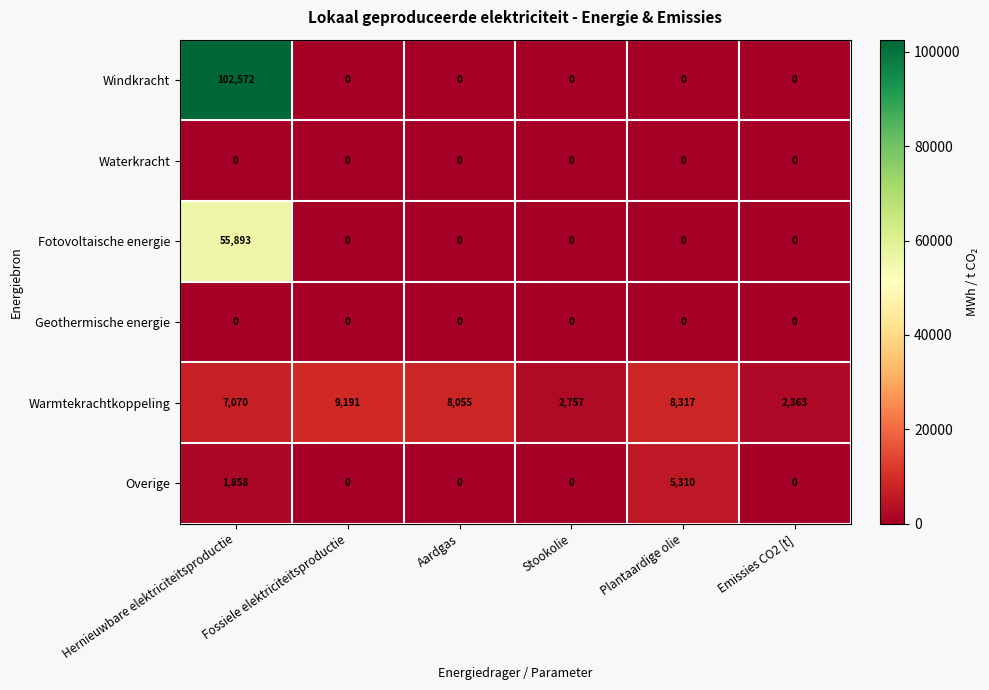

At which category is the sum across all series the highest?

Hernieuwbare elektriciteitsproductie